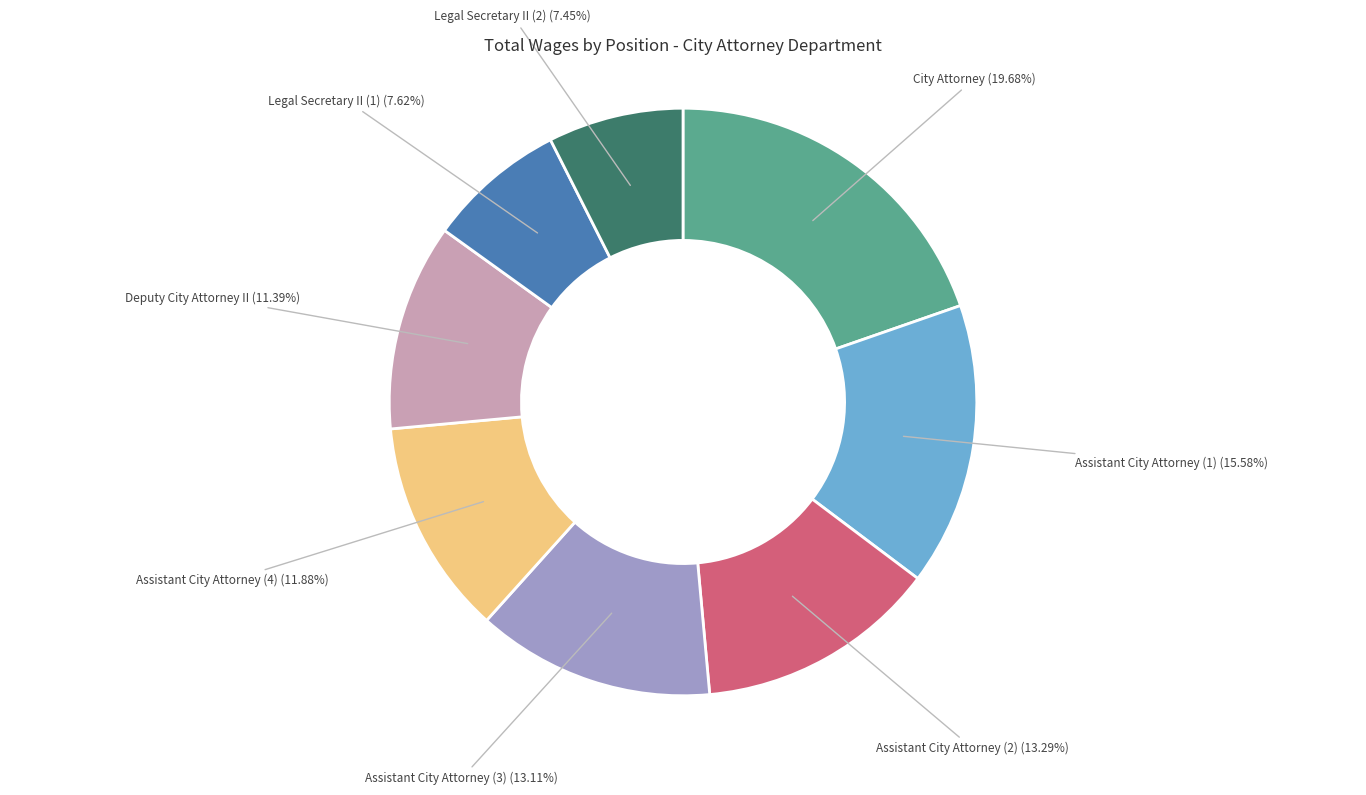

Count the number of slices in the pie.

8